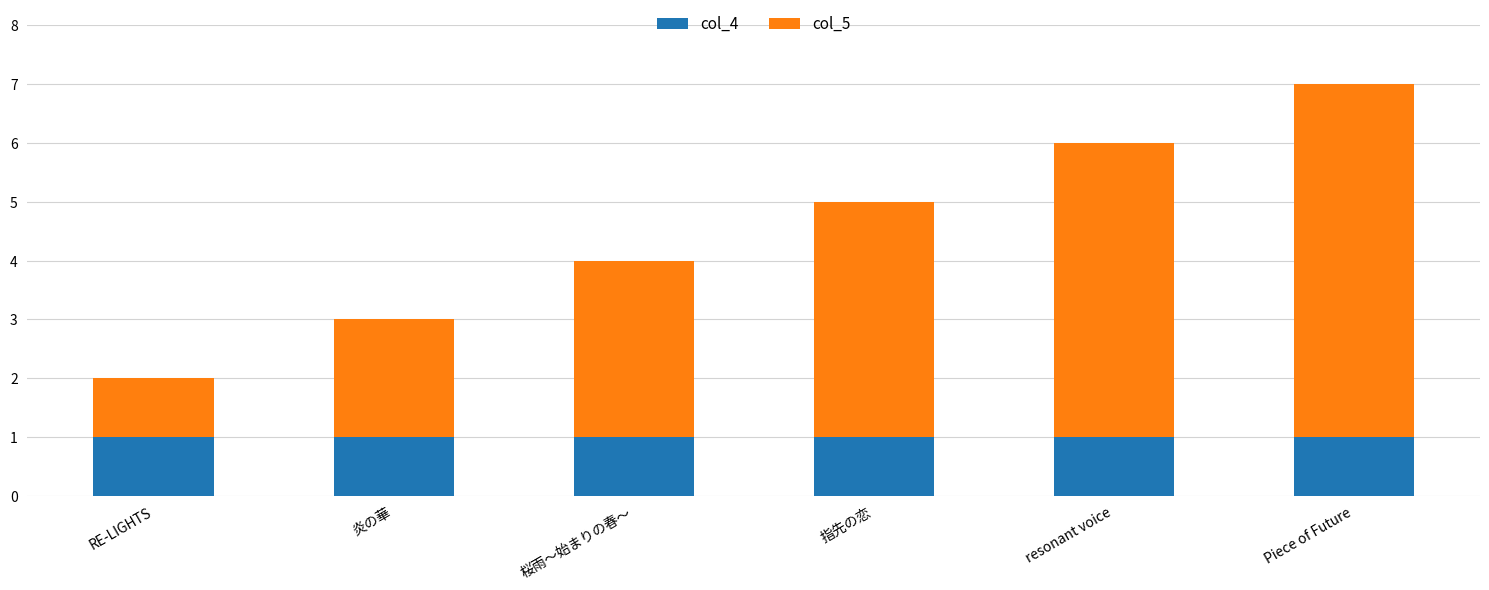

True or false: col_4 has a value of 1 at resonant voice.

True